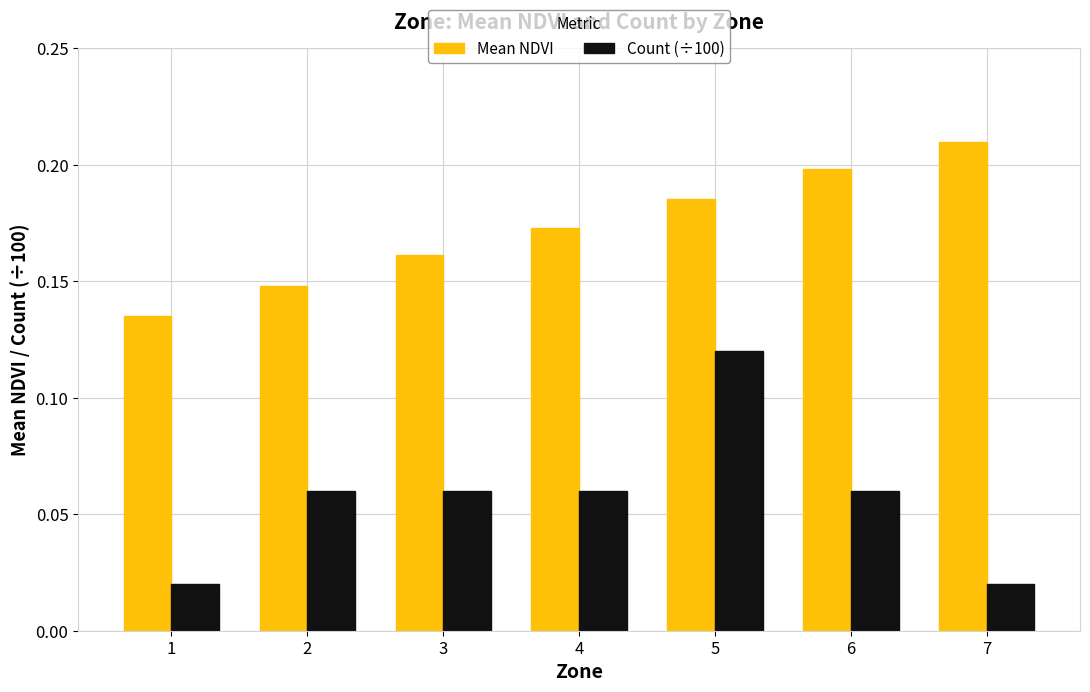

Does the chart contain stacked bars?

No